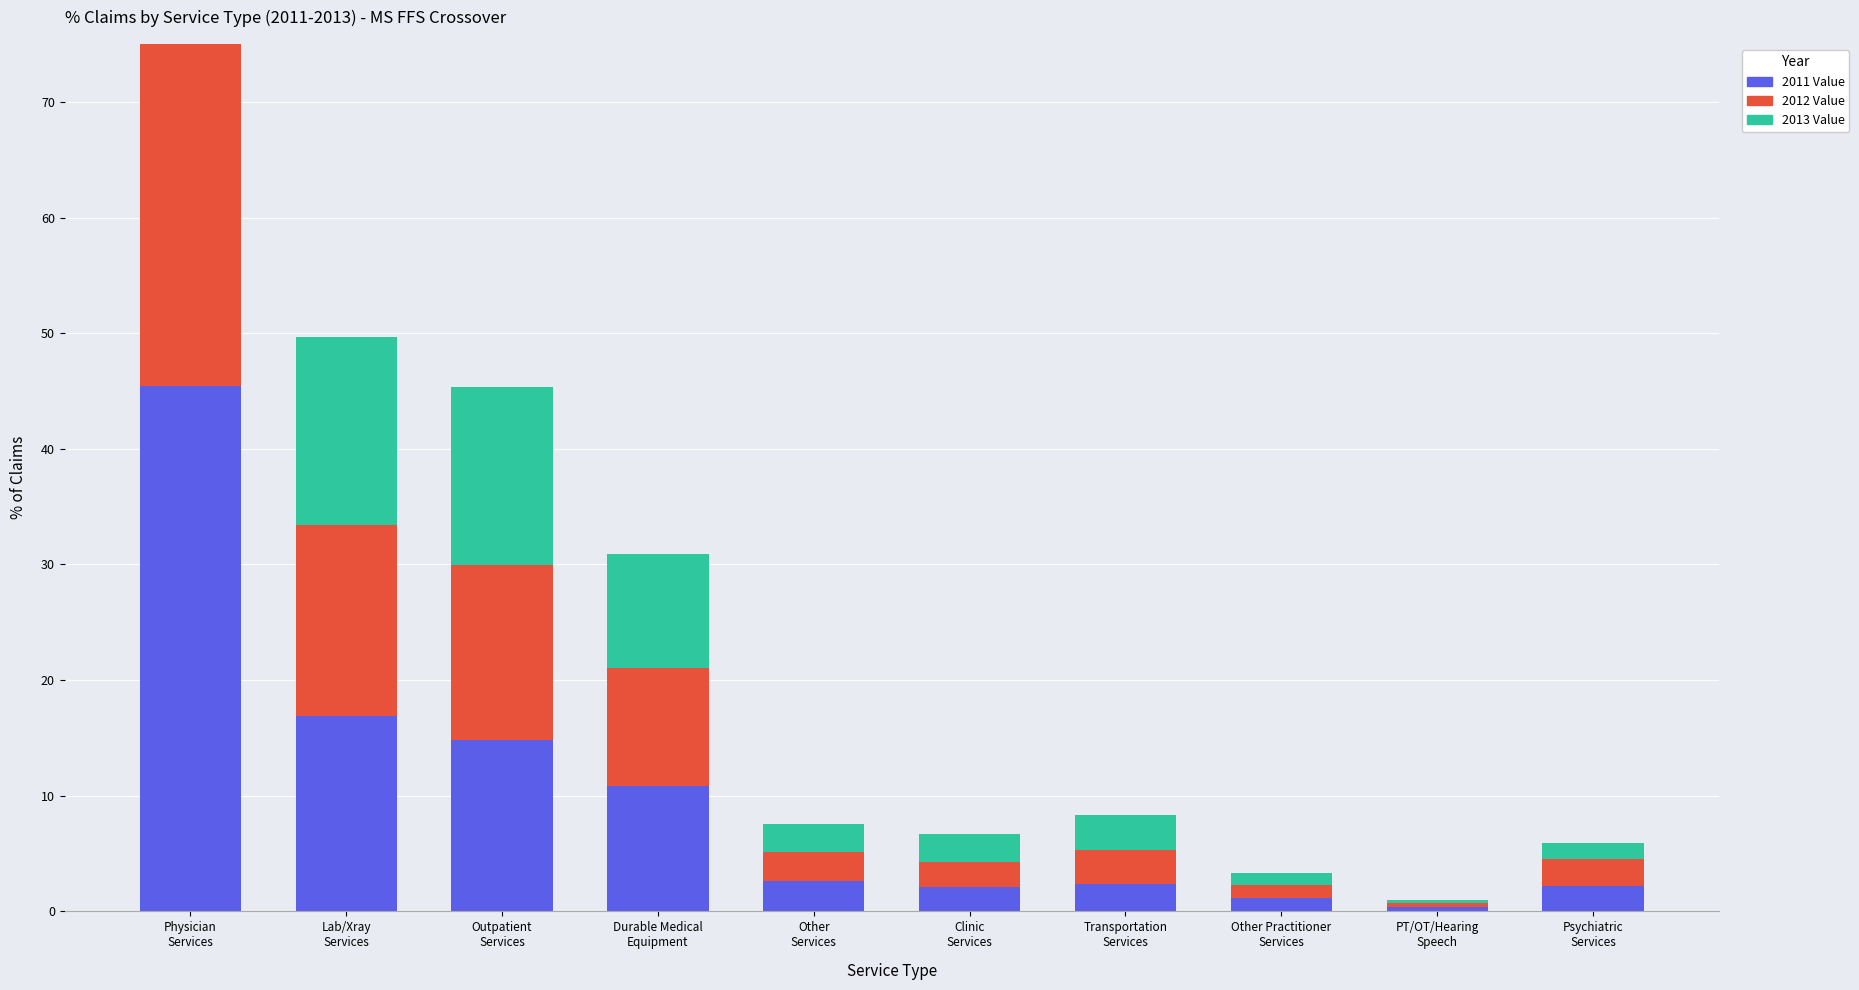

Where does the 2012 Value series first go above 2?

Physician
Services